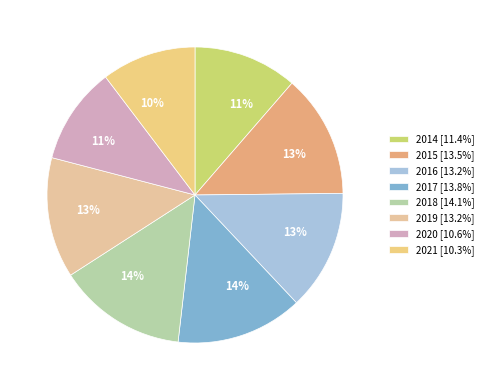

How many segments does this pie chart have?

8